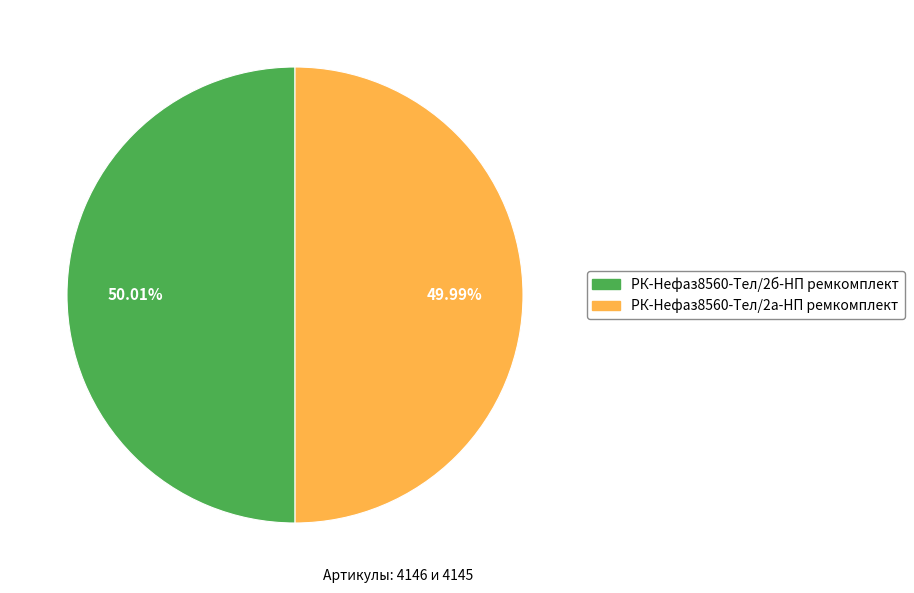

Is there any slice that represents more than half of the pie?

Yes